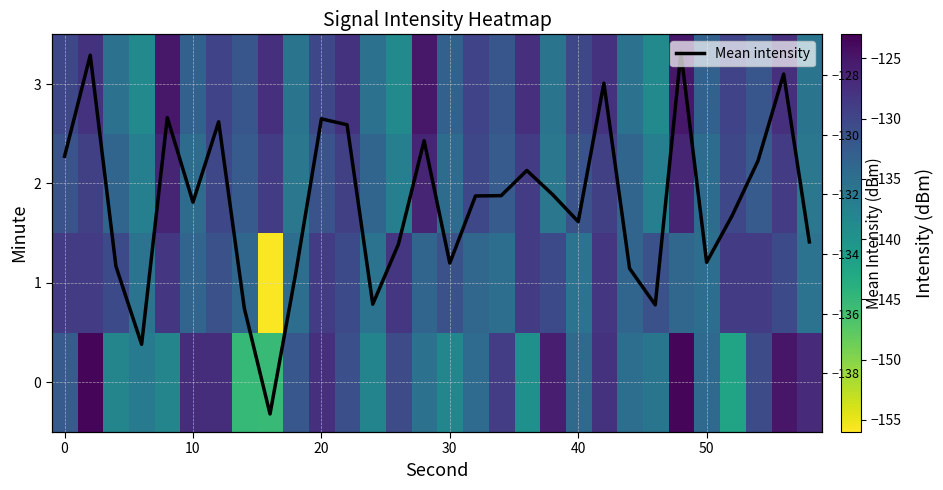

What is the highest value of the Mean intensity series?

-127.2